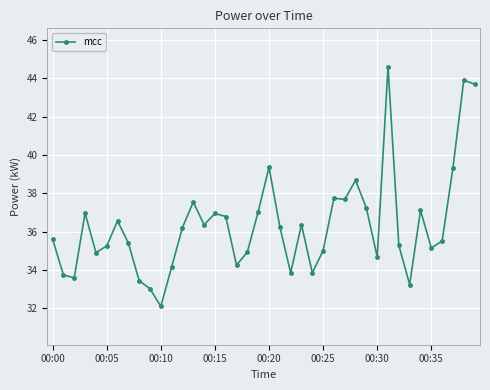

What is the maximum value shown in the chart?

44.6